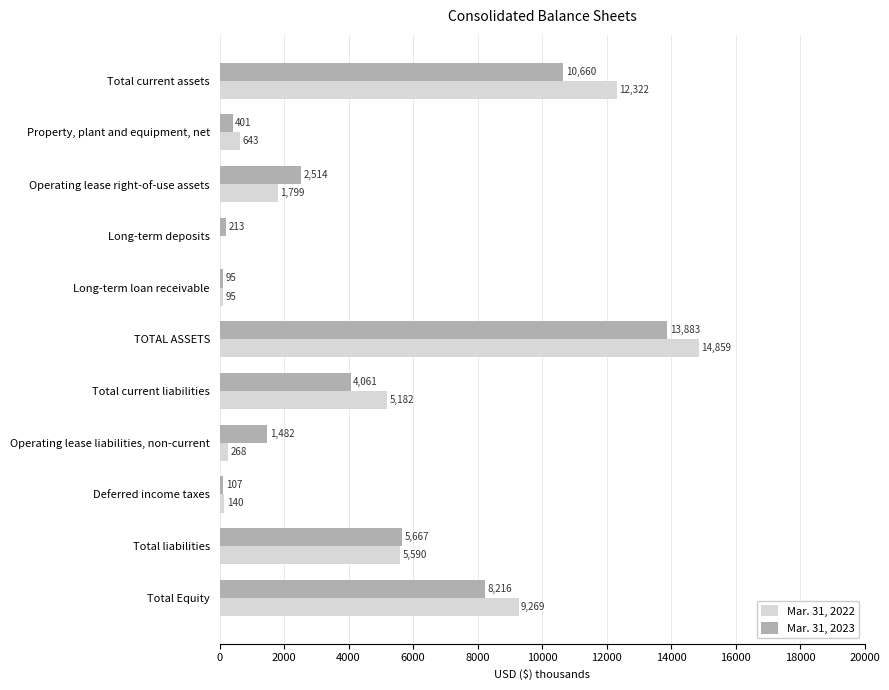

True or false: Mar. 31, 2022 has a value of 3445 at Total liabilities.

False